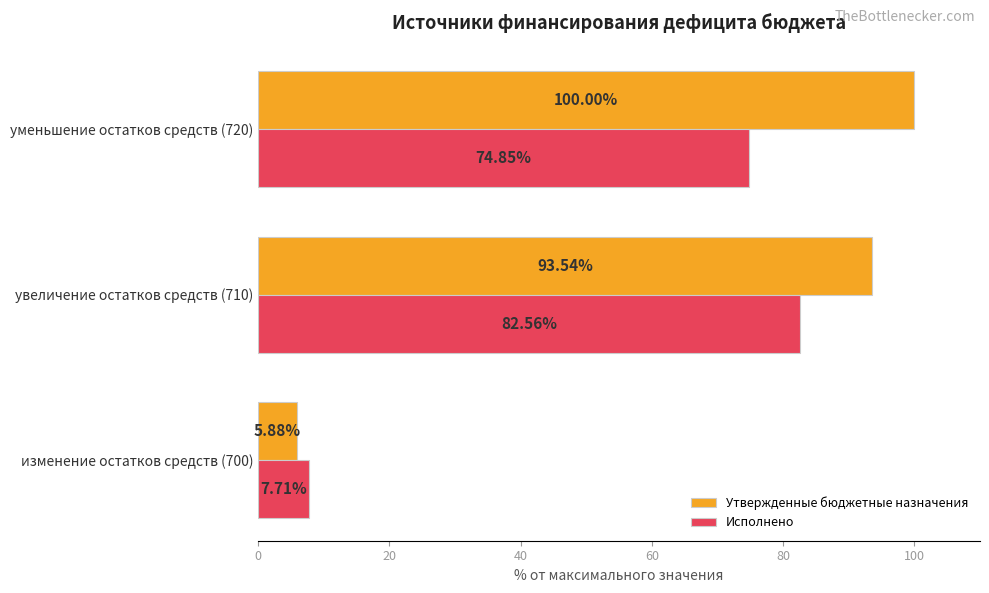

What is the total value across all series at увеличение остатков средств (710)?

176.1